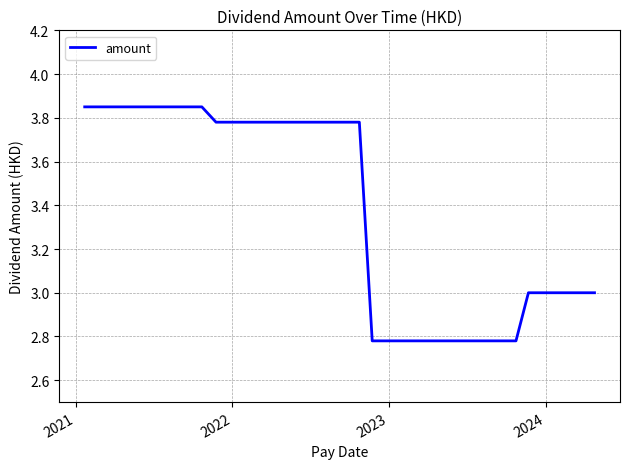

What is the difference between the maximum and minimum values?

1.1